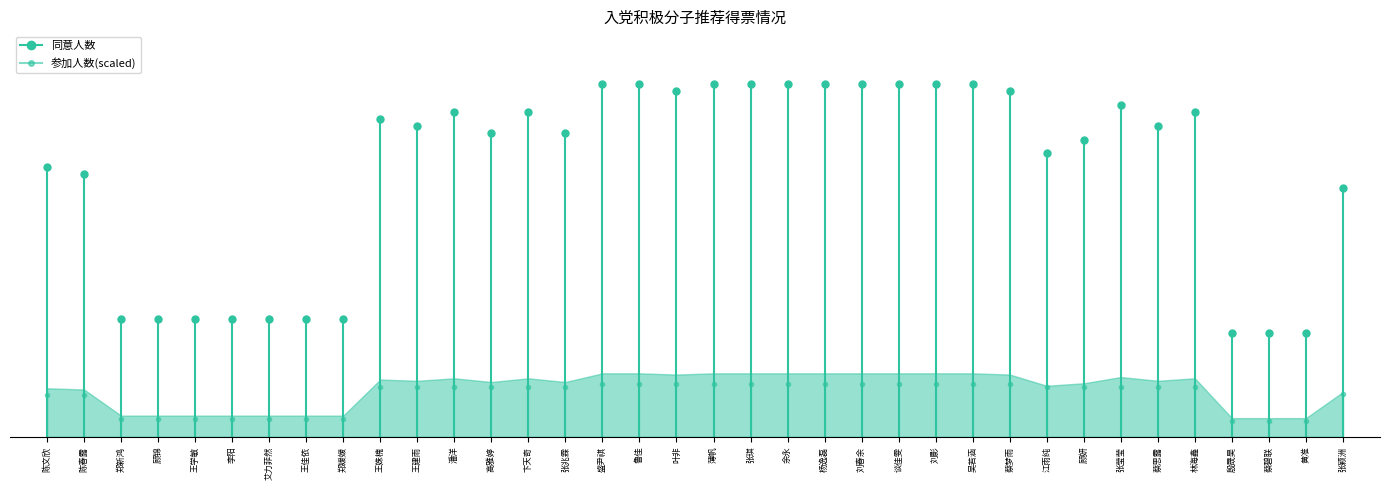

At which category is the sum across all series the highest?

盛尹祺